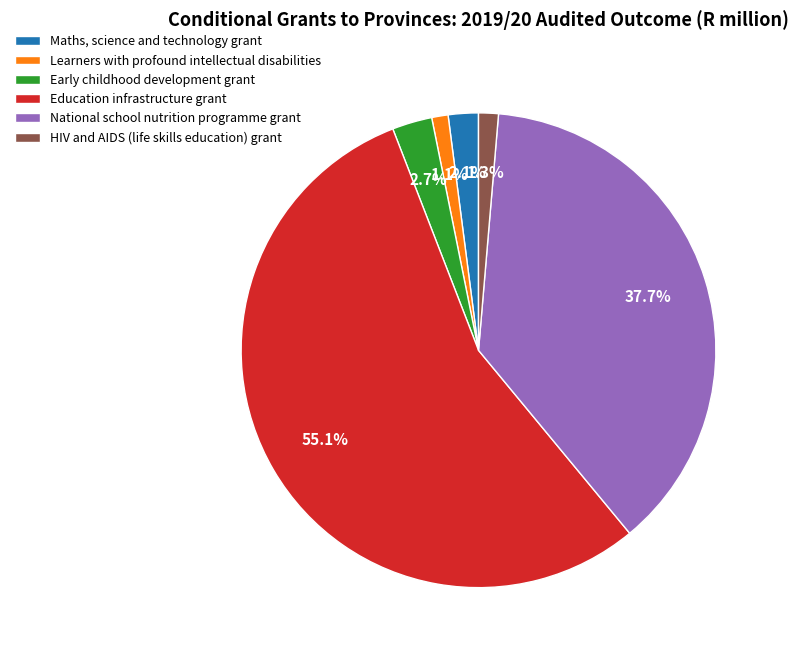

To the nearest percent, what is the average slice percentage?

17%